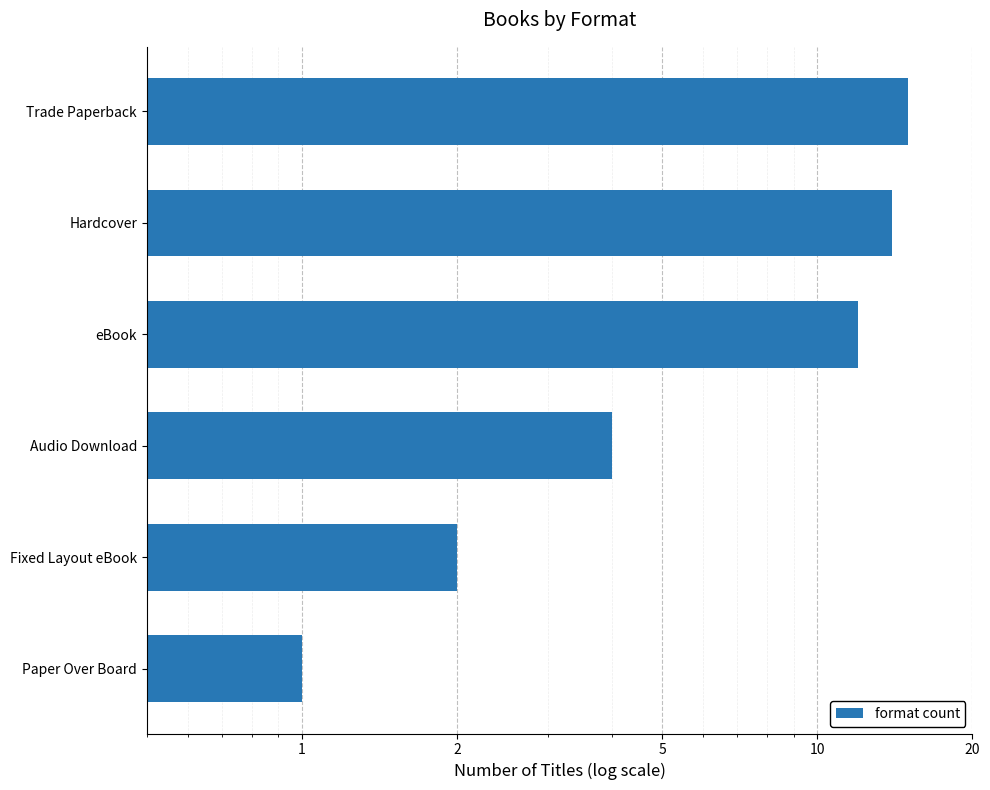

How many data points does each series have?

6